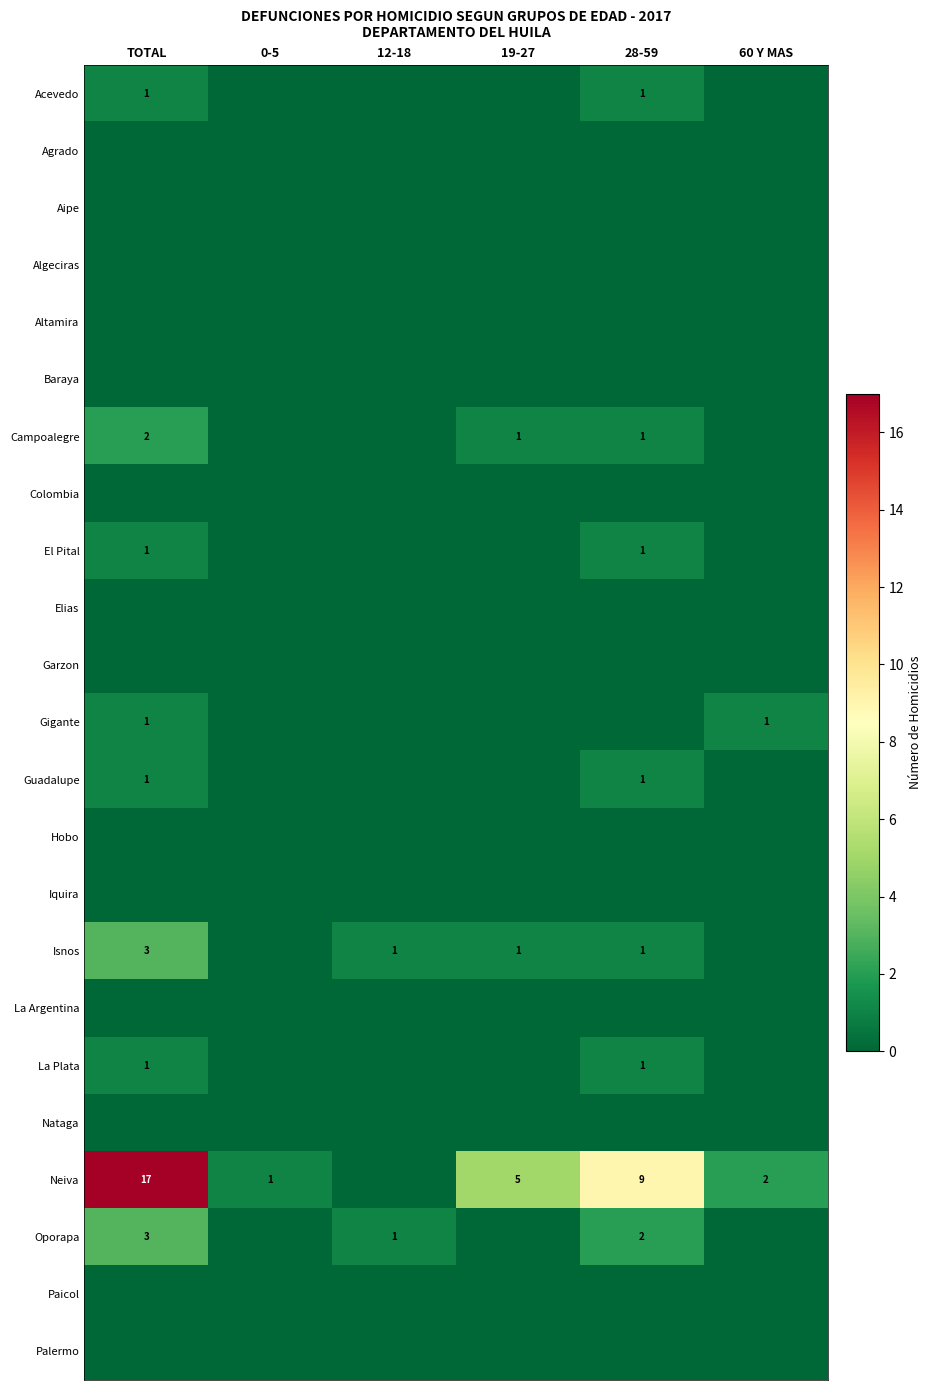

Between TOTAL and 19-27, which series saw the biggest shift?

Neiva